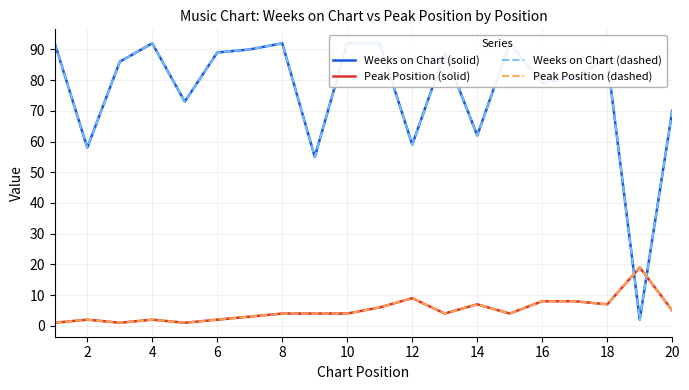

List the labels in order of Peak Position (dashed) value, smallest first.

0, 4, 8, 2, 6, 10, 12, 14, 16, 18, 12, 14, 19, 20, 13, 17, 15, 16, 22, 18